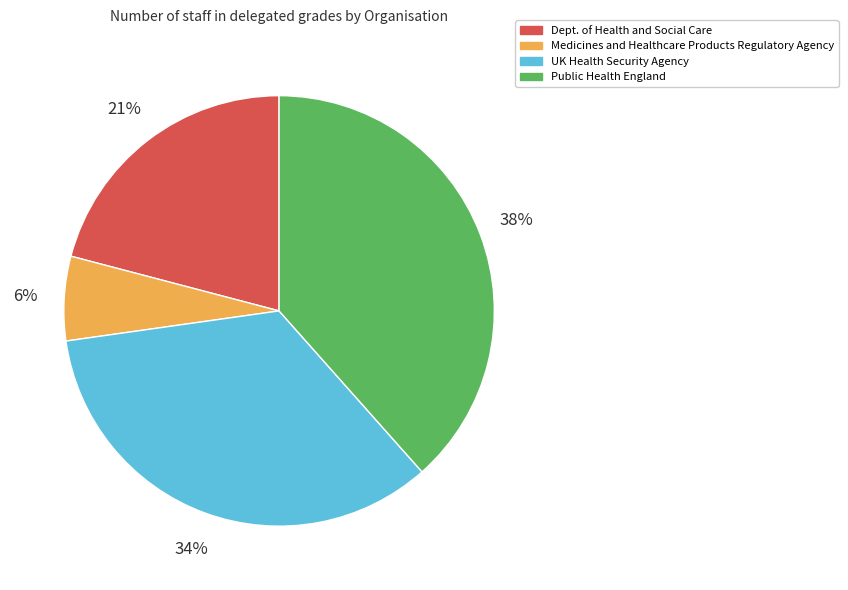

How many segments does this pie chart have?

4